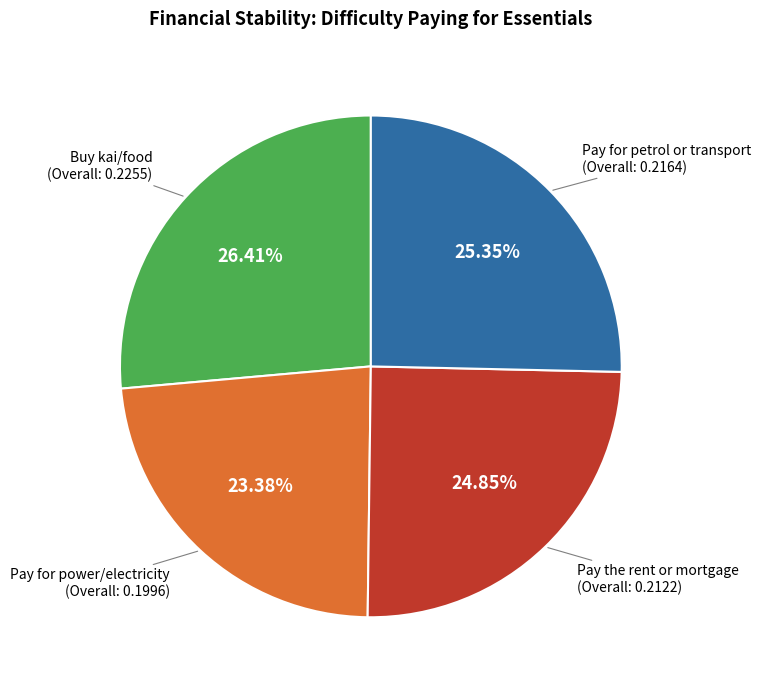

Is there any slice that represents more than half of the pie?

No